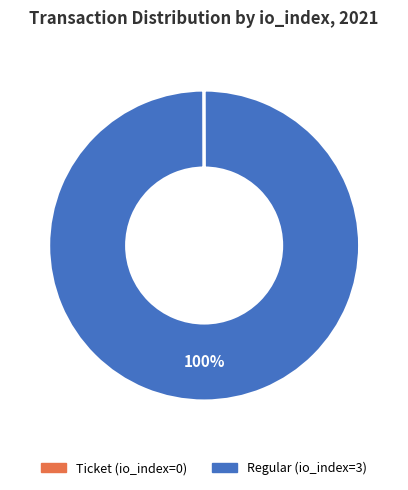

Is there a majority slice in this chart?

Yes